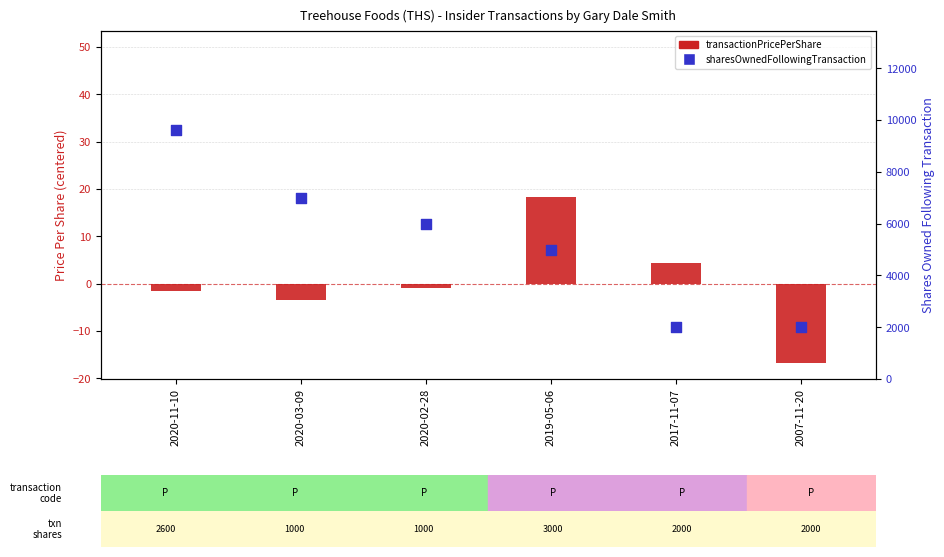

What is the total value across all series at 2020-03-09?

6996.6